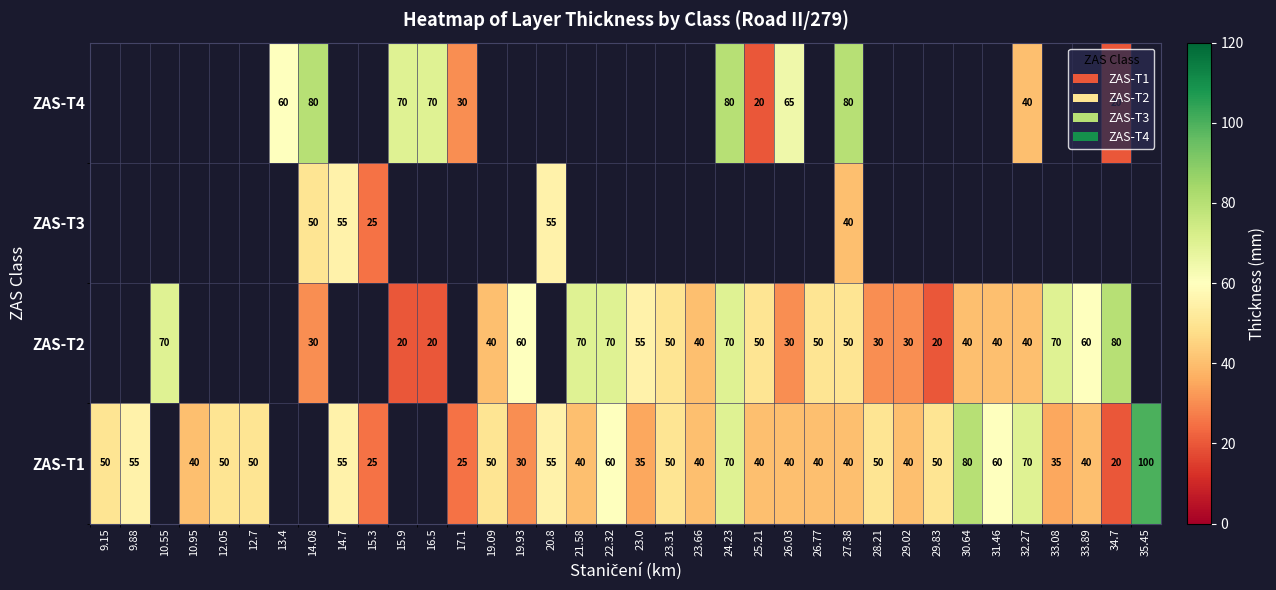

What is the difference between the highest and lowest values at 34.7?

60.0